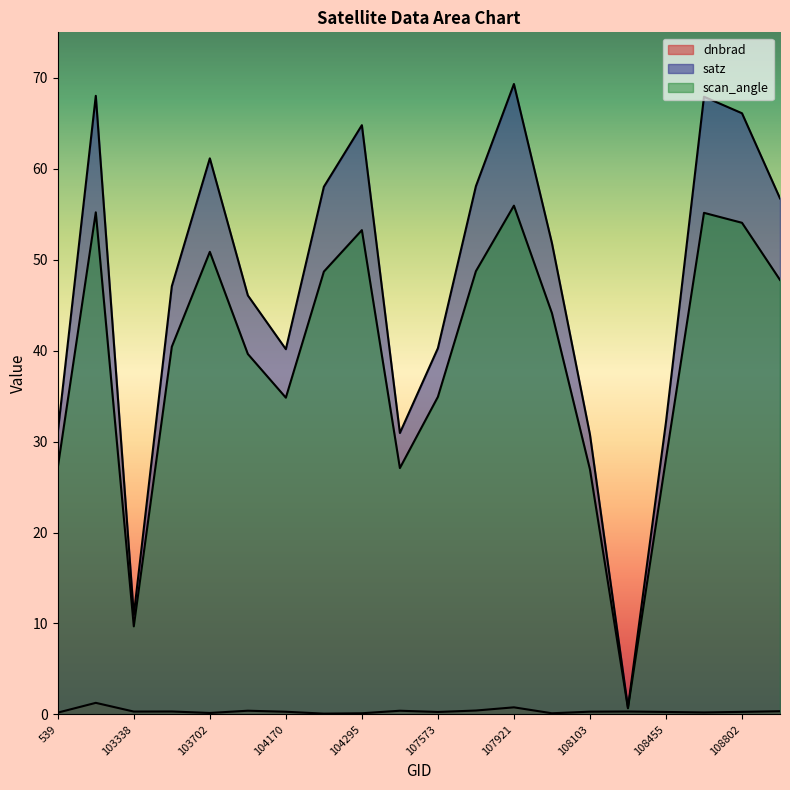

What is the sum of all satz values?

932.1